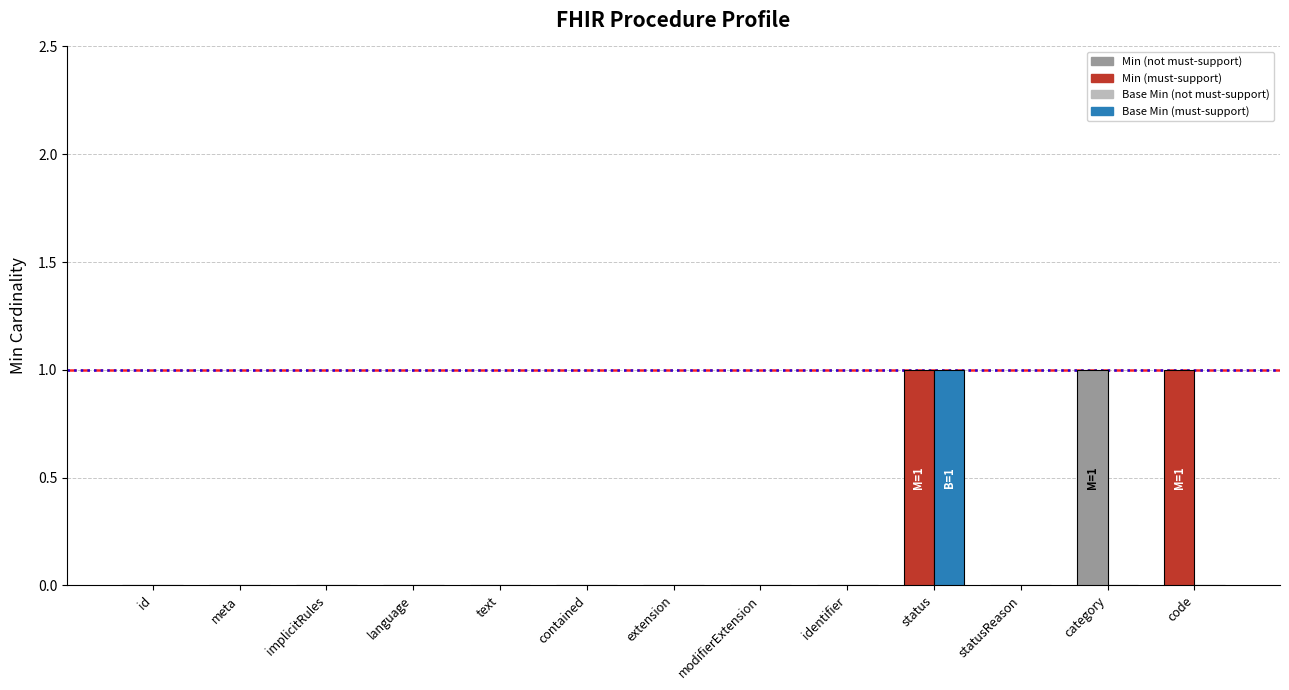

Count the number of data series in this chart.

2